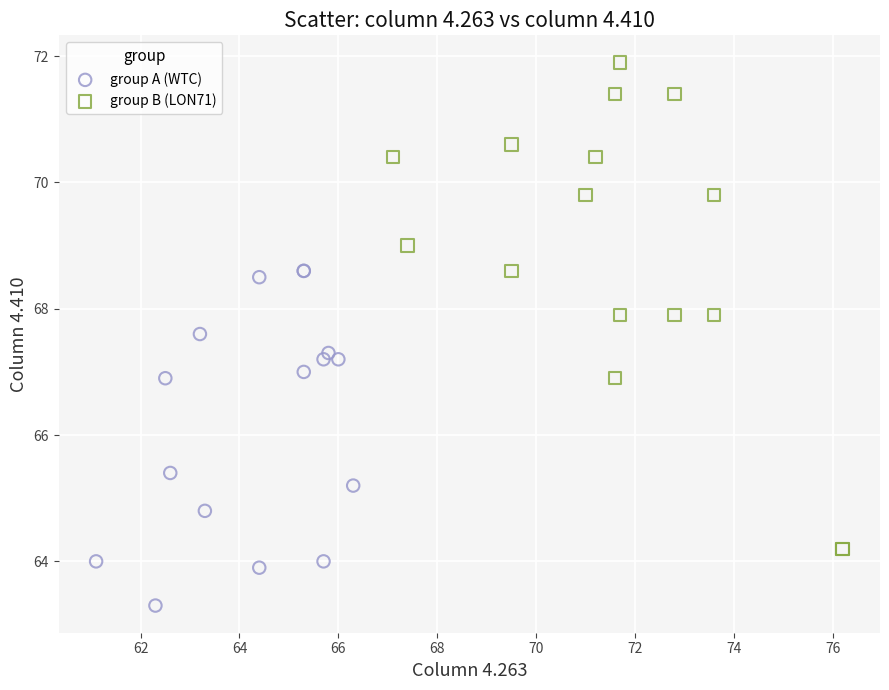

Which series contains the lowest Y value?

group A (WTC)